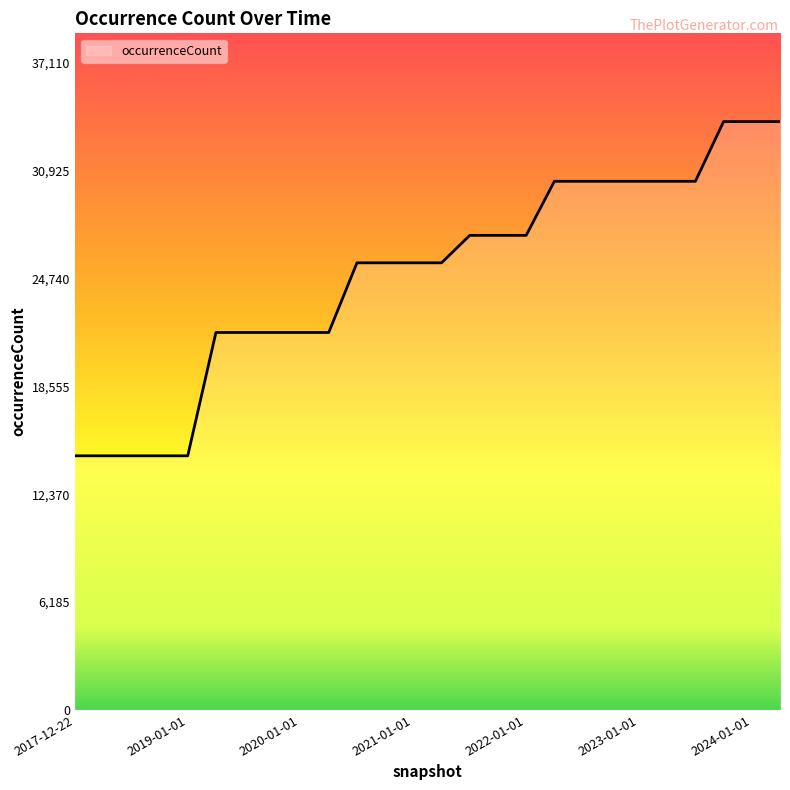

What is the difference between the maximum and second lowest values?

19165